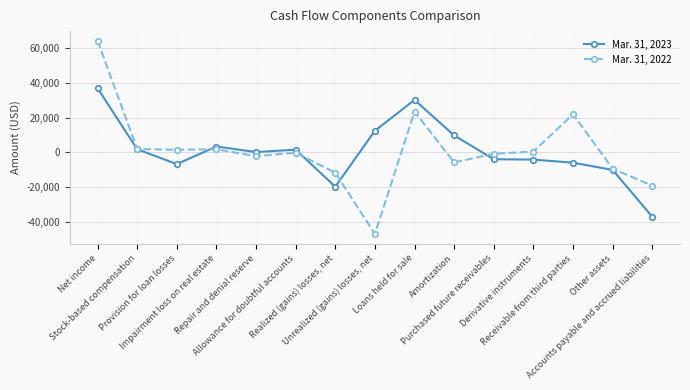

Rank the categories by Mar. 31, 2023 value from lowest to highest.

Accounts payable and accrued liabilities, Realized (gains) losses, net, Other assets, Provision for loan losses, Receivable from third parties, Derivative instruments, Purchased future receivables, Repair and denial reserve, Allowance for doubtful accounts, Stock-based compensation, Impairment loss on real estate, Amortization, Unrealized (gains) losses, net, Loans held for sale, Net income